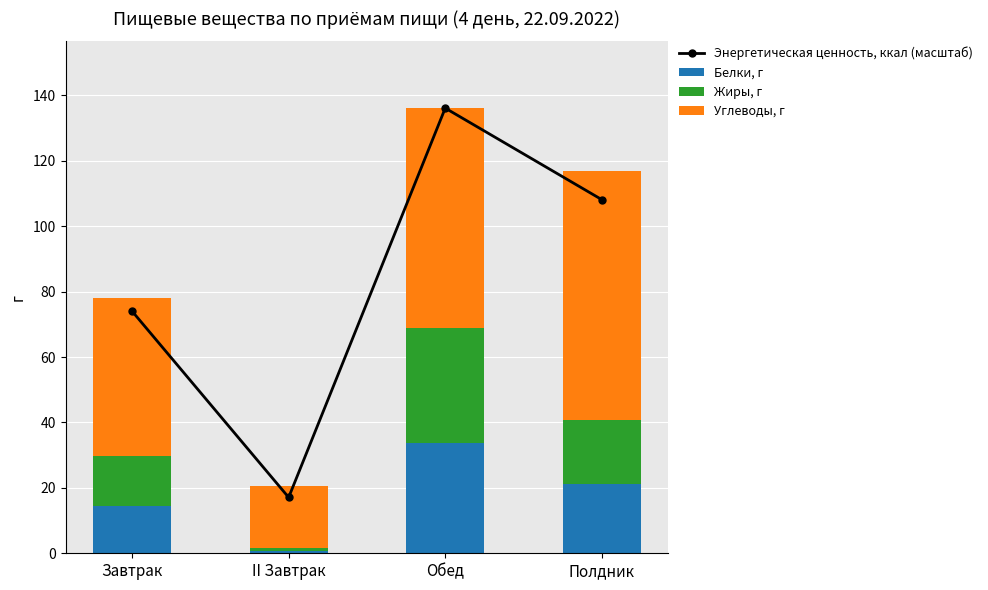

What is the maximum value shown in the chart?

136.1